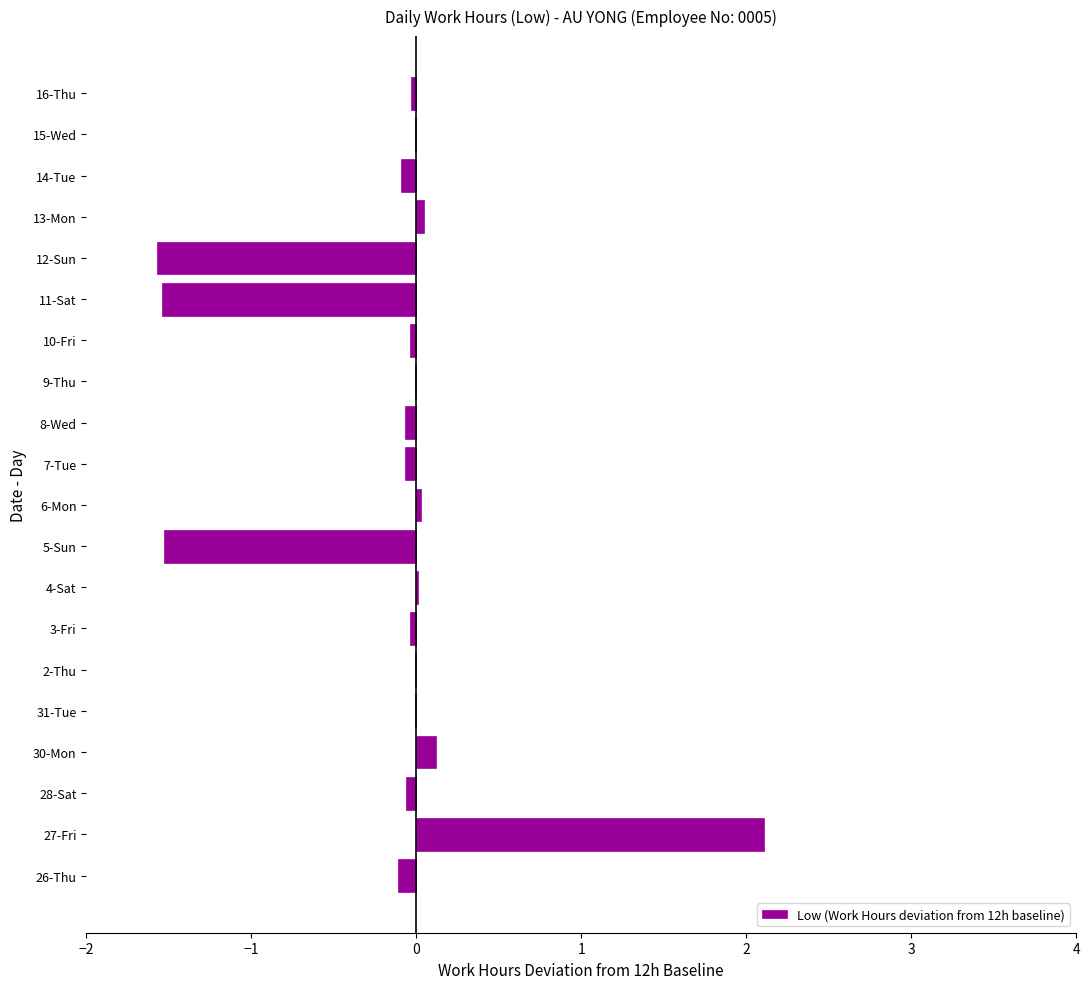

Are the bars grouped side by side (vs. stacked)?

No